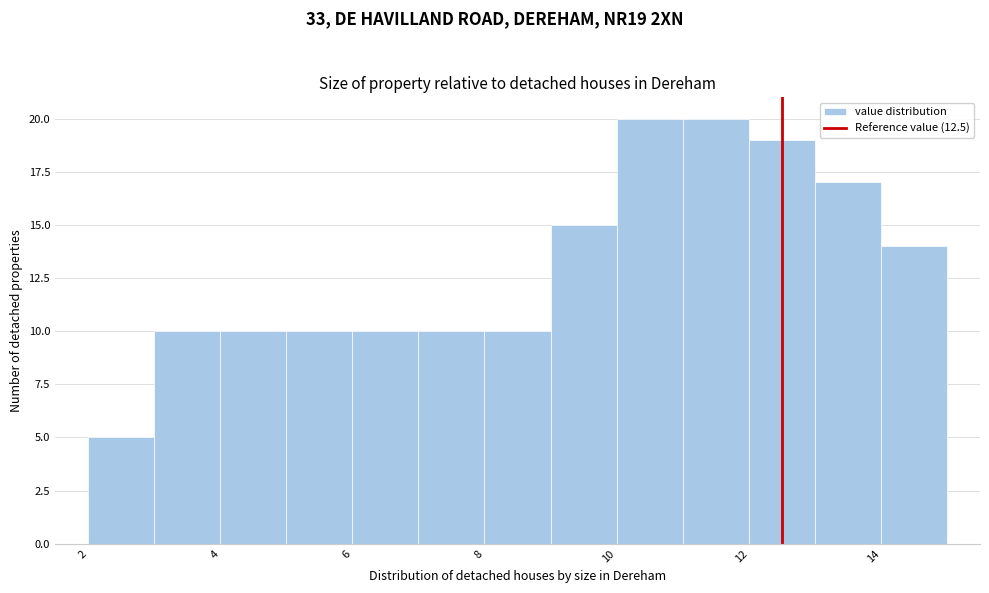

Reading left to right, list every bar in this chart as the range it spans on the x-axis followed by its height. The values are not printed on the chart, so give them approximately, as read against the axis.

2 to 3: 5
3 to 4: 10
4 to 5: 10
5 to 6: 10
6 to 7: 10
7 to 8: 10
8 to 9: 10
9 to 10: 15
10 to 11: 20
11 to 12: 20
12 to 13: 19
13 to 14: 17
14 to 15: 14